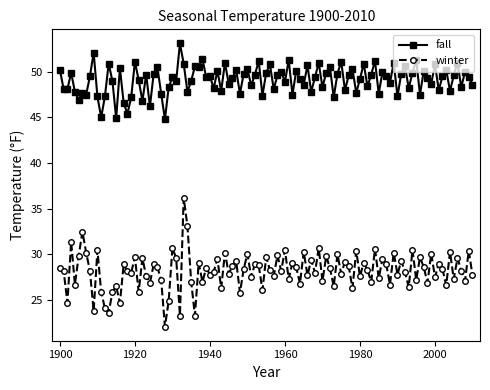

At how many categories does at least one series exceed 38?

111